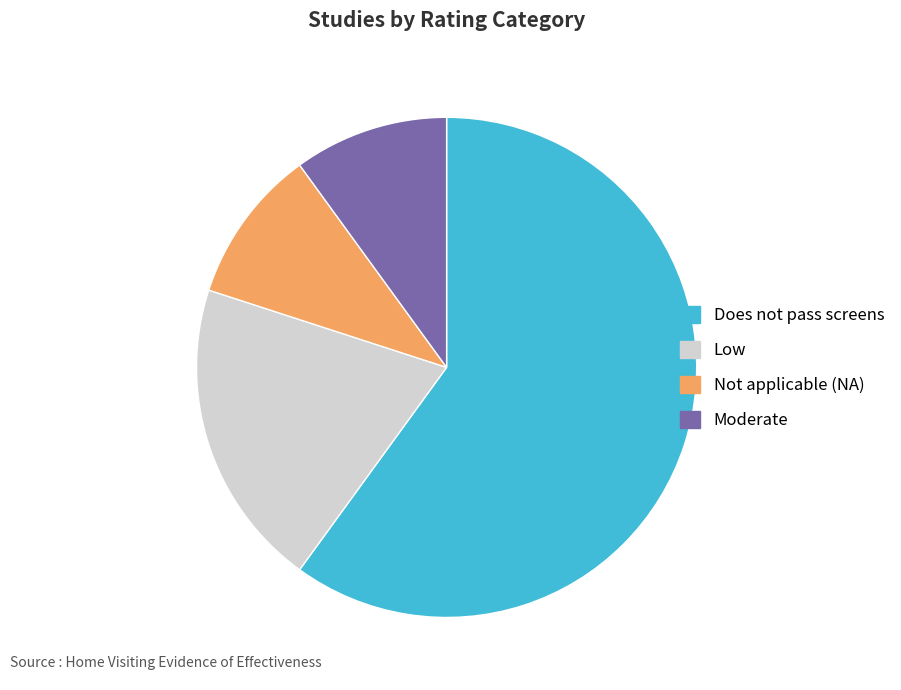

True or false: Does not pass screens accounts for 60% of the total.

True